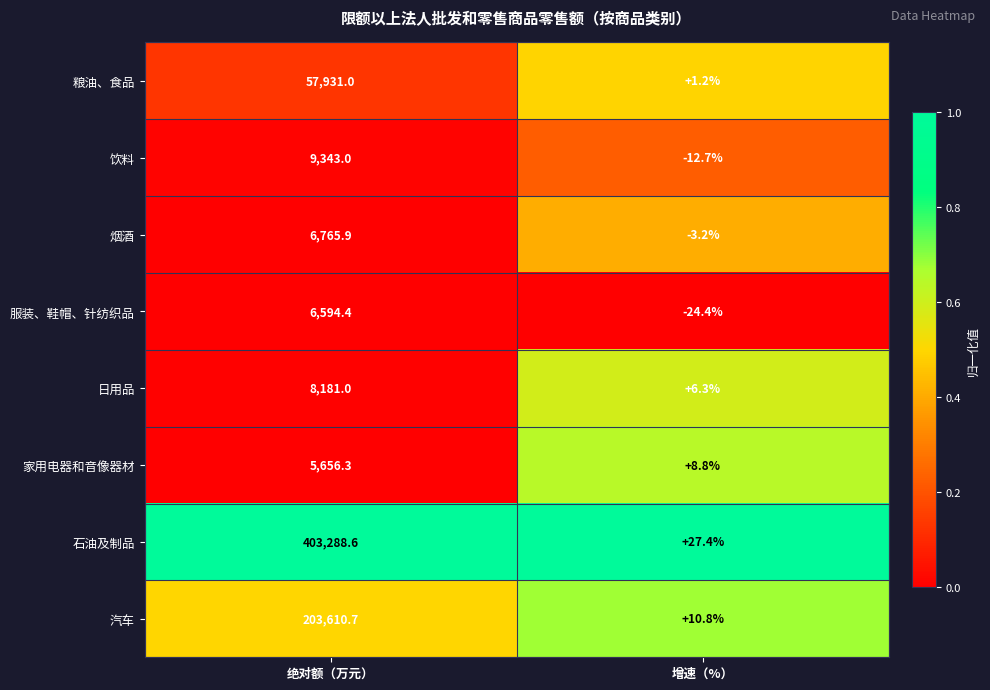

Where is 粮油、食品 nearest to the value 28966?

增速（%）